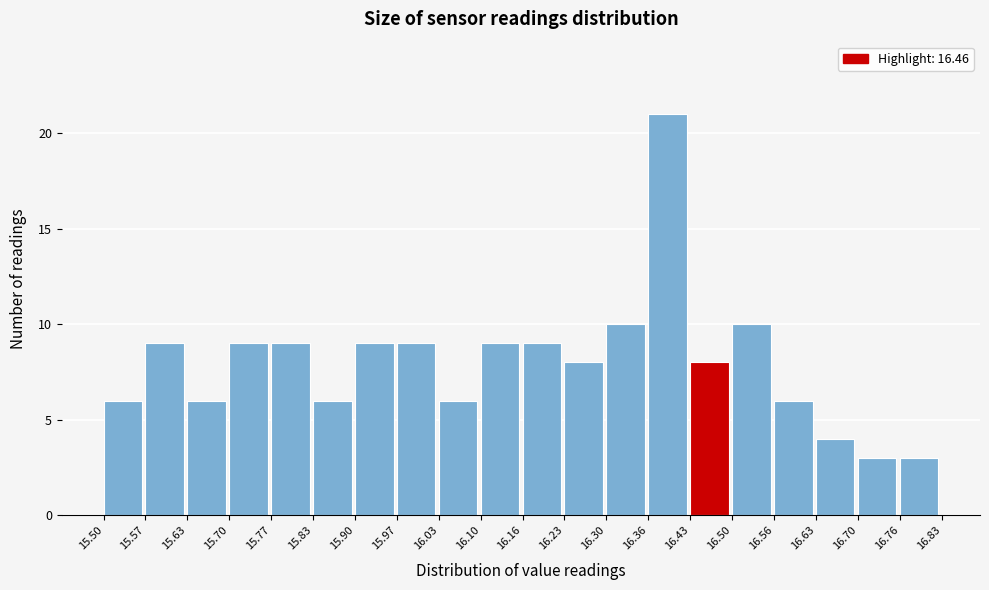

Reading left to right, list every bar in this chart as the range it spans on the x-axis followed by its height. The values are not printed on the chart, so give them approximately, as read against the axis.

15.50 to 15.57: 6
15.57 to 15.63: 9
15.63 to 15.70: 6
15.70 to 15.77: 9
15.77 to 15.83: 9
15.83 to 15.90: 6
15.90 to 15.97: 9
15.97 to 16.03: 9
16.03 to 16.10: 6
16.10 to 16.16: 9
16.16 to 16.23: 9
16.23 to 16.30: 8
16.30 to 16.36: 10
16.36 to 16.43: 21
16.43 to 16.50: 8
16.50 to 16.56: 10
16.56 to 16.63: 6
16.63 to 16.70: 4
16.70 to 16.76: 3
16.76 to 16.83: 3